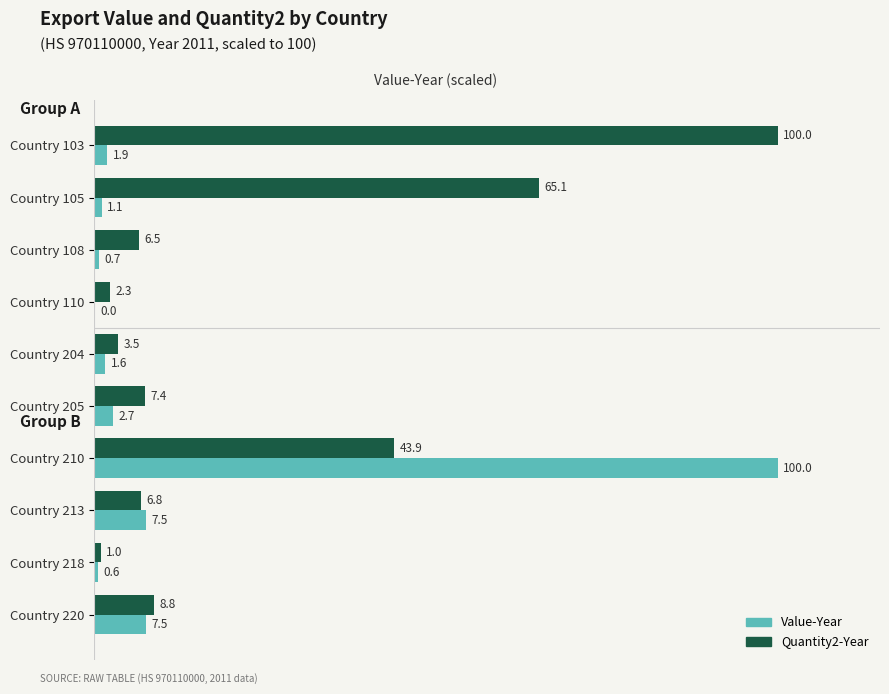

What is the sum of all Quantity2-Year values?

245.3